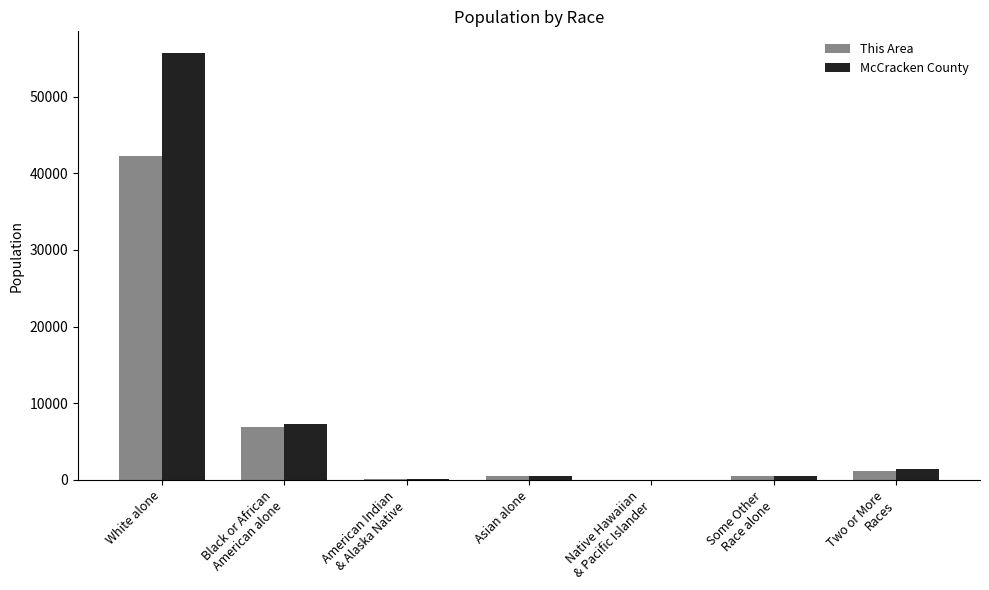

What is the total value across all series at White alone?

98030